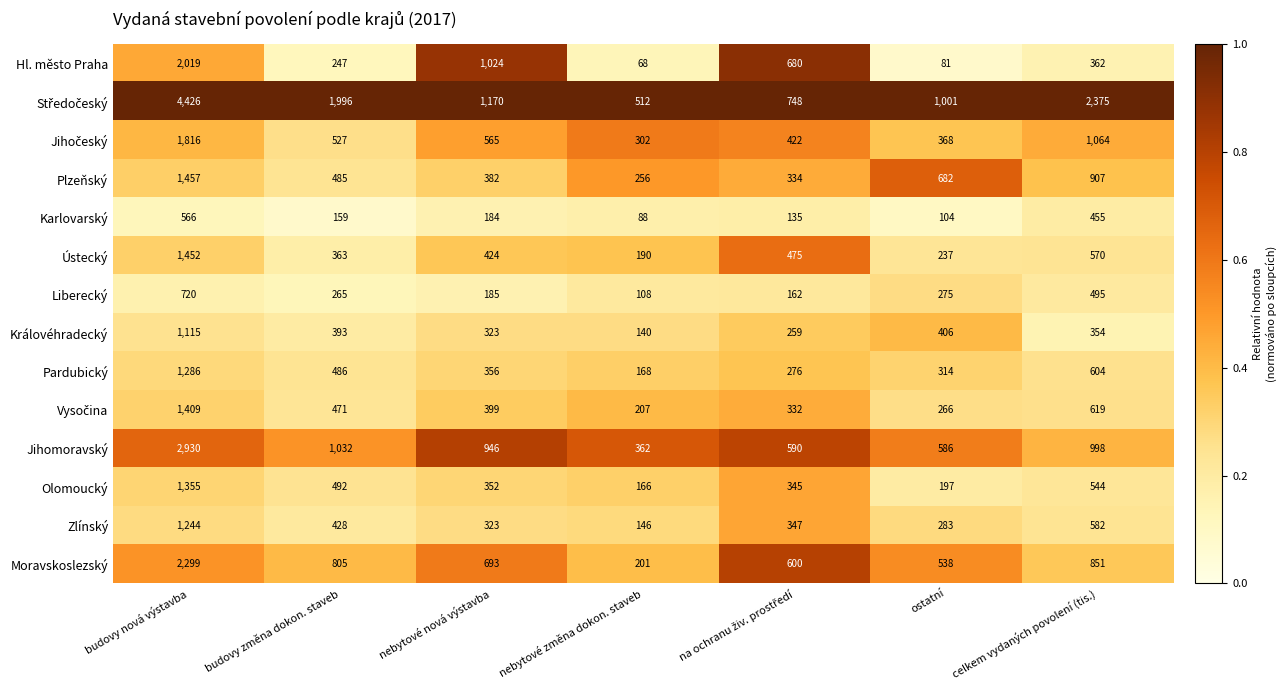

What is the greatest value displayed?

4426